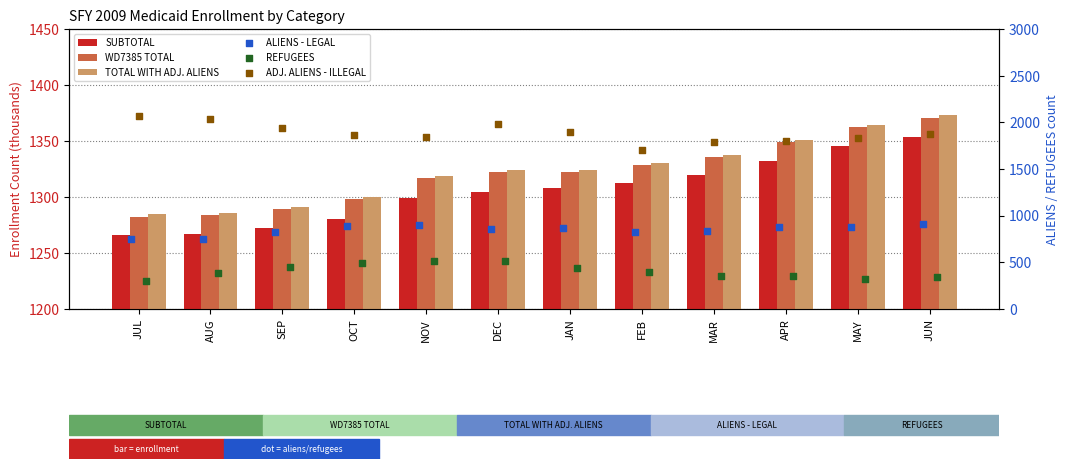

Which series has the widest spread of Y values?

ADJ. ALIENS - ILLEGAL